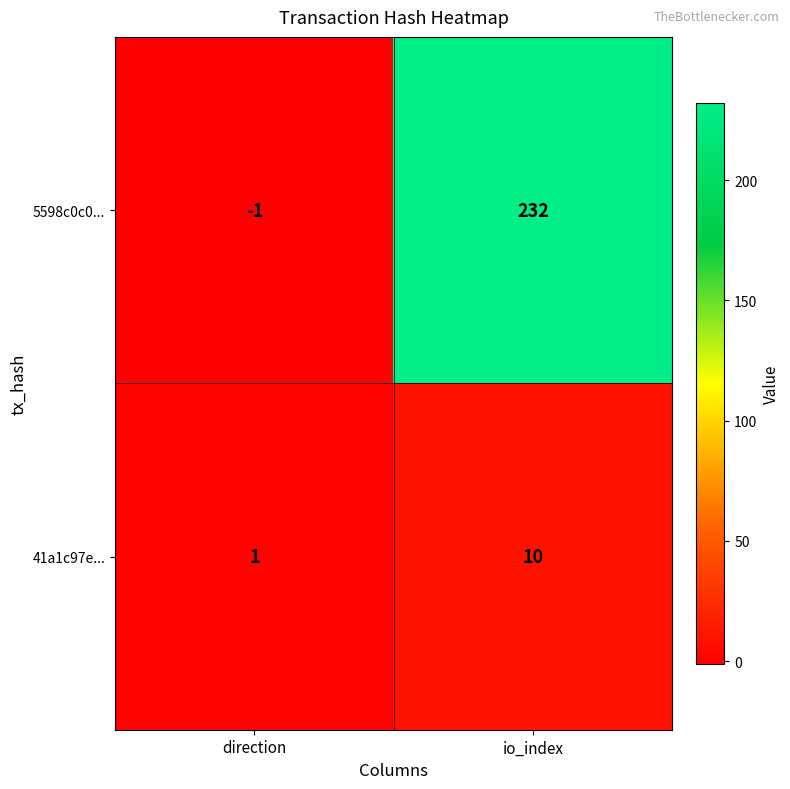

Rank the series by their average value, from lowest to highest.

41a1c97e..., 5598c0c0...